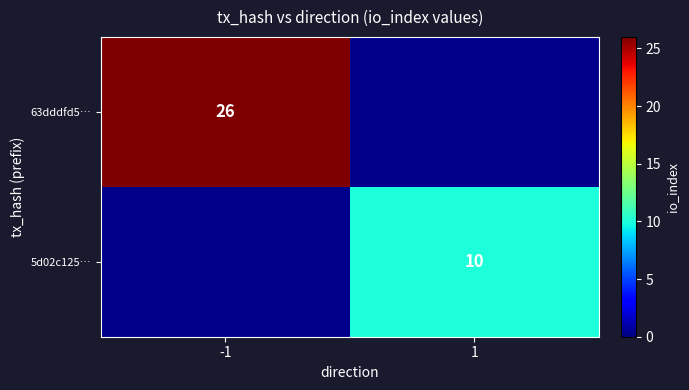

Is it true that 63dddfd5… equals 6 at -1?

False